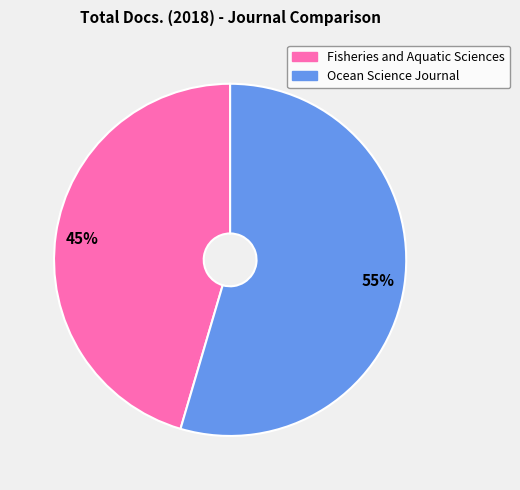

What is the ratio of the value at Ocean Science Journal to the value at Fisheries and Aquatic Sciences?

1.2